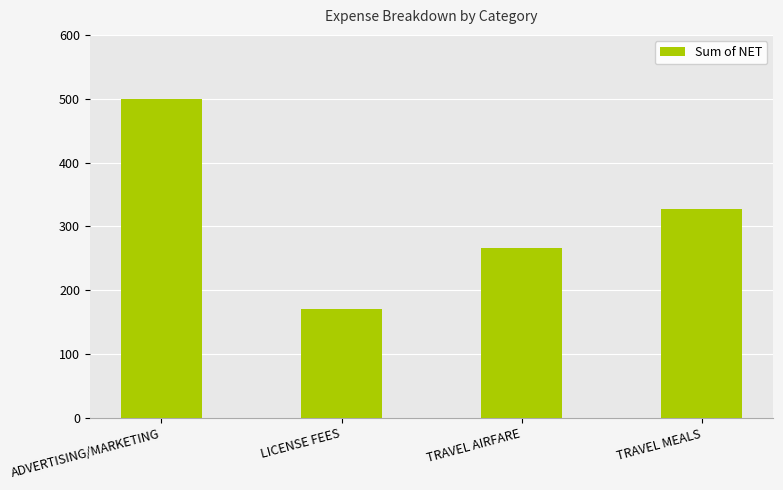

What is the sum of the values at TRAVEL MEALS and TRAVEL AIRFARE?

593.5